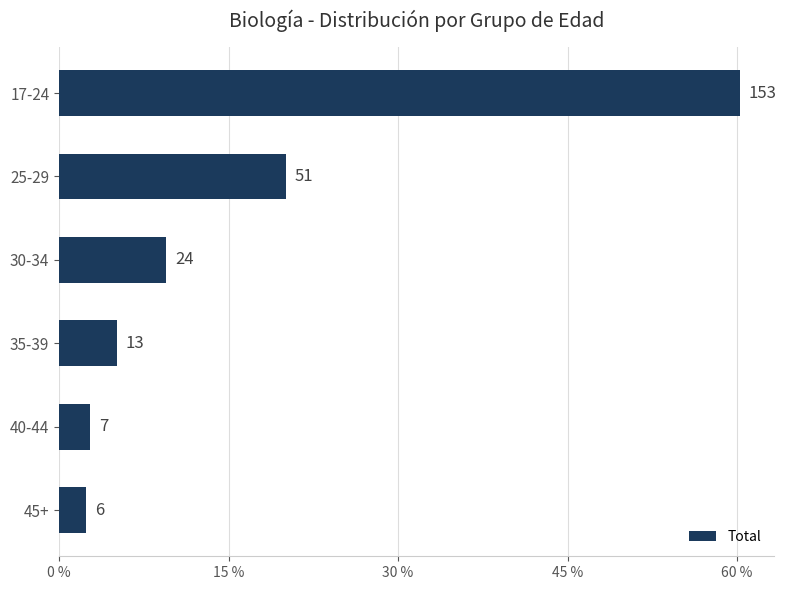

Does the chart contain any negative values?

No